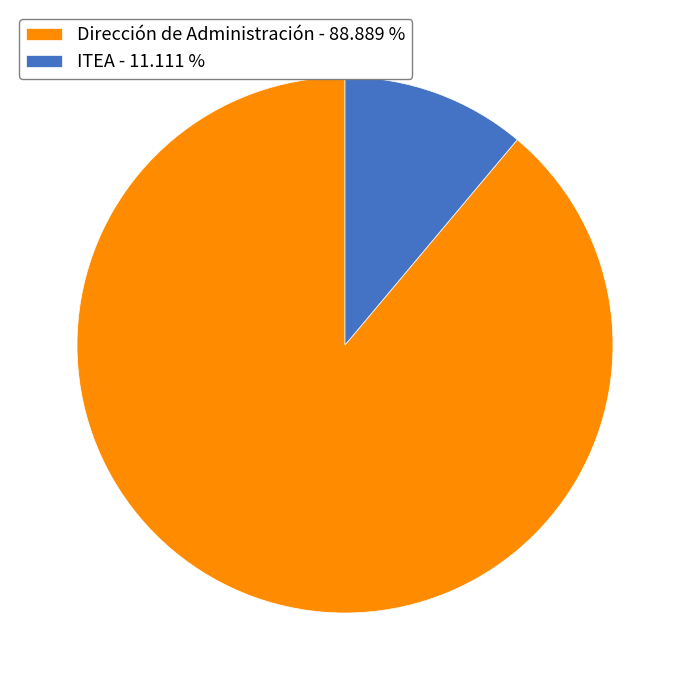

How many segments does this pie chart have?

2